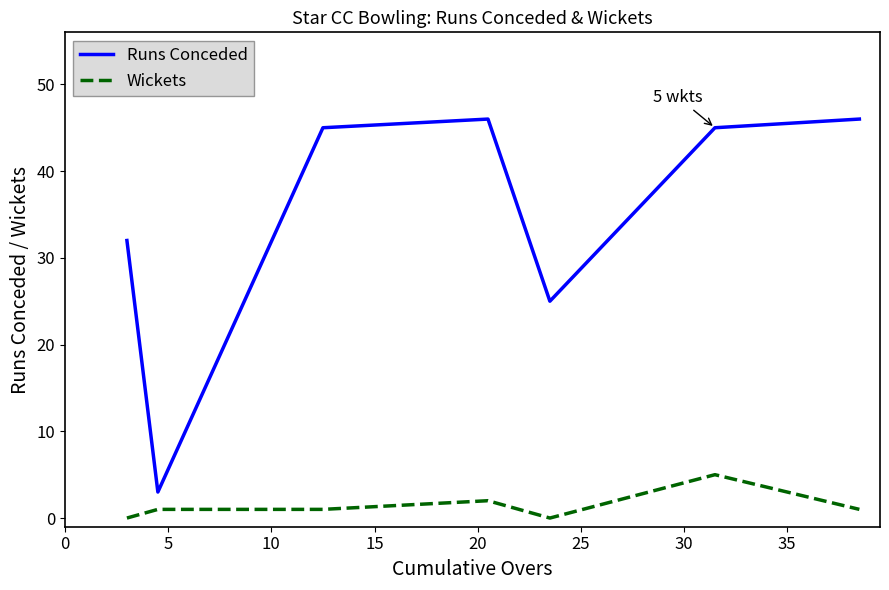

Which series has the largest total across all categories?

Runs Conceded